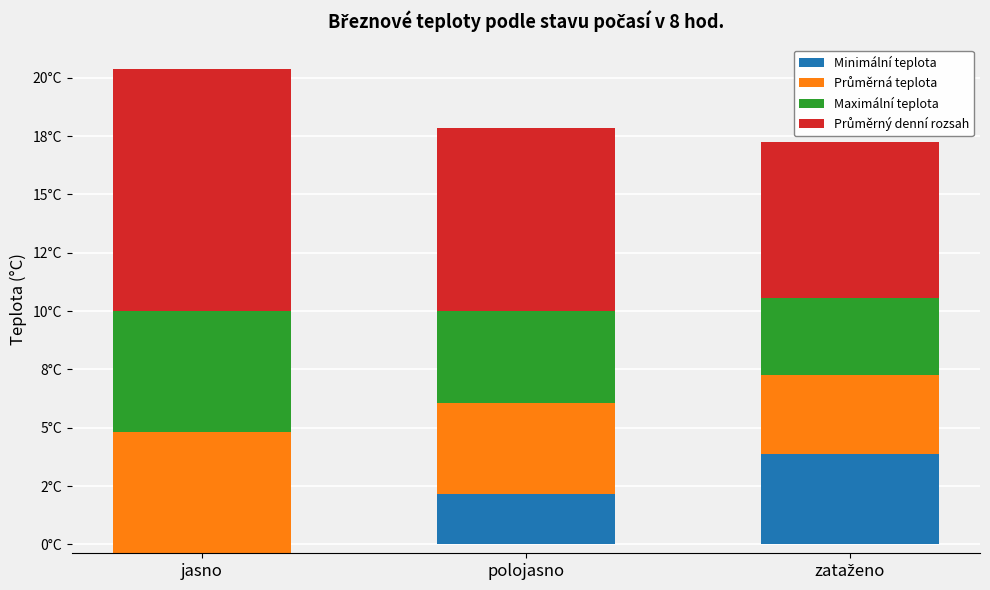

Which series has the largest total across all categories?

Průměrný denní rozsah